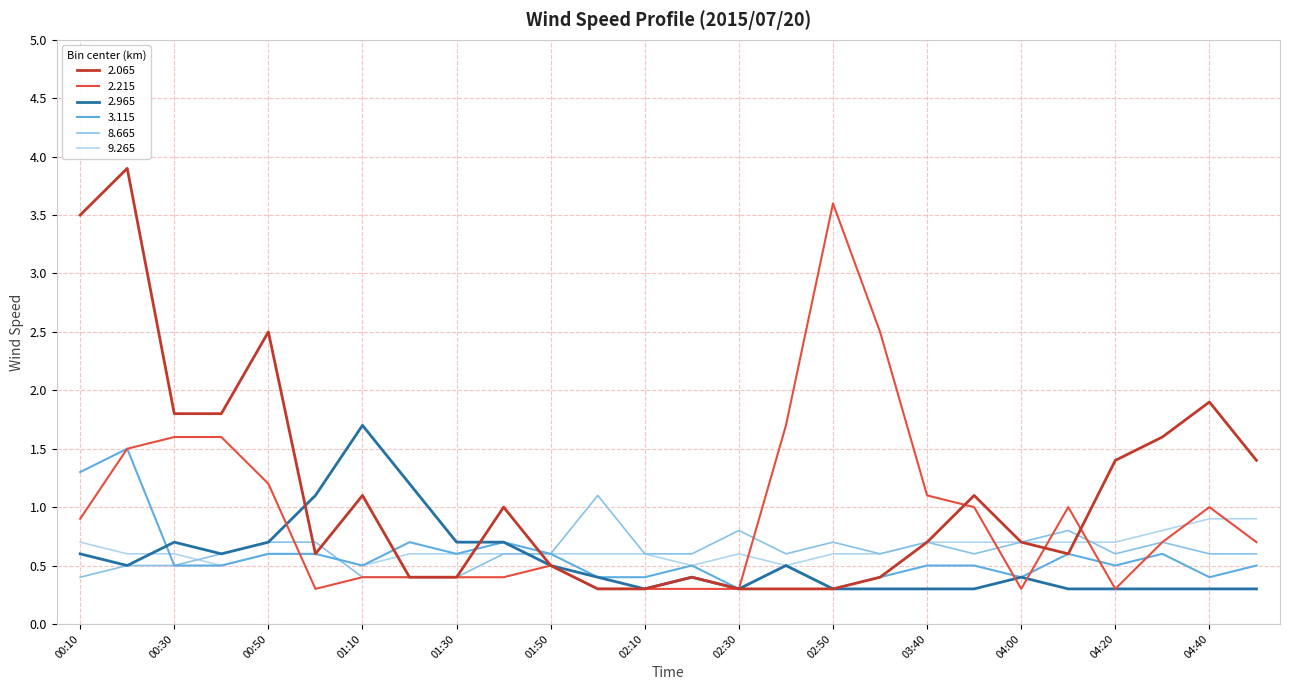

What is the highest value of the 2.215 series?

3.6